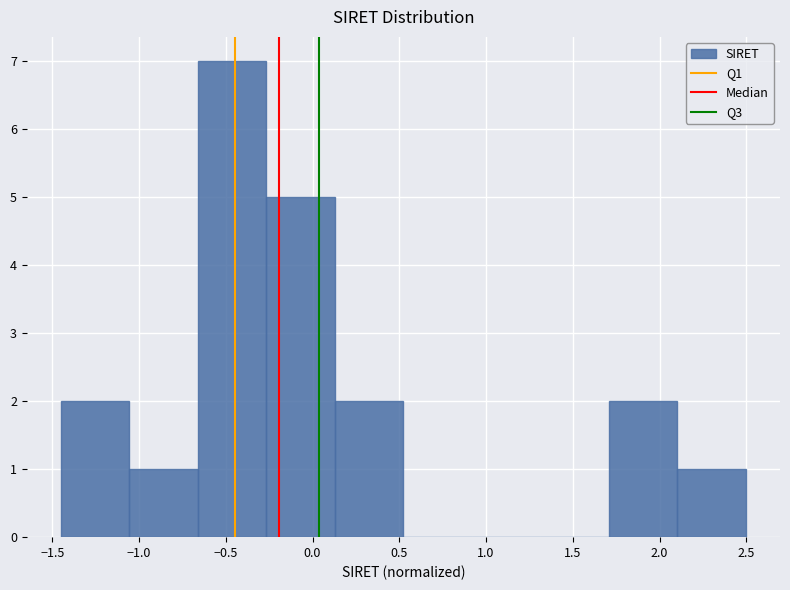

What is the height of the bar covering -1.05 to -0.65 on the x-axis? Neither the bar edges nor the heights are printed on the chart, so give them approximately, as read against the axes.

1